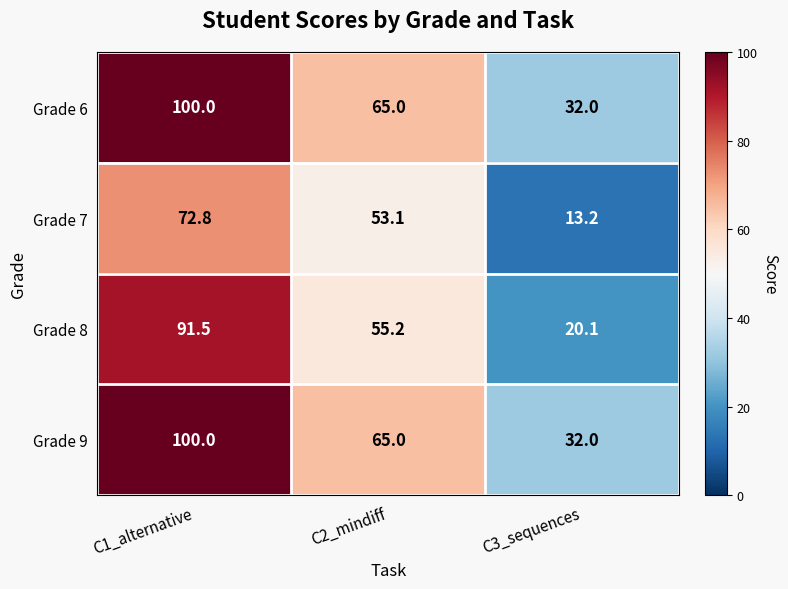

Which category has the highest value across all series?

C1_alternative